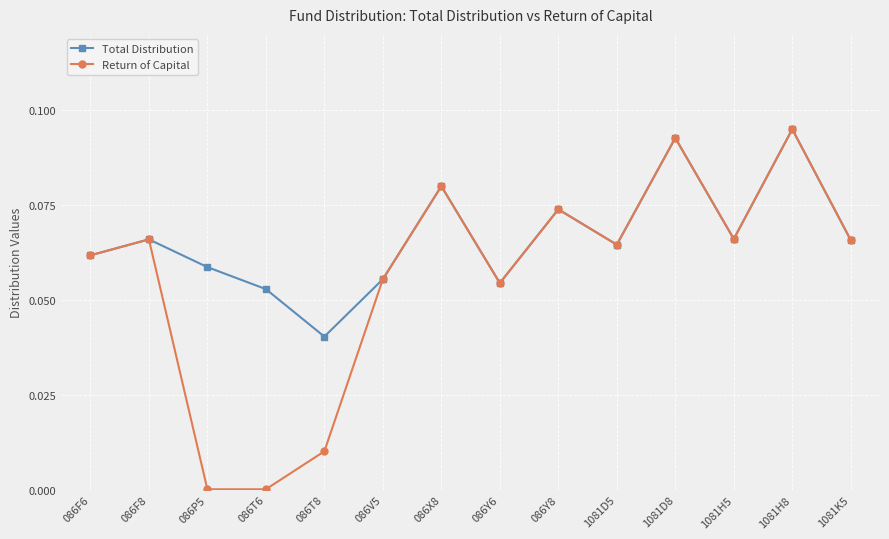

True or false: Return of Capital has more than 1 interior local peaks.

True